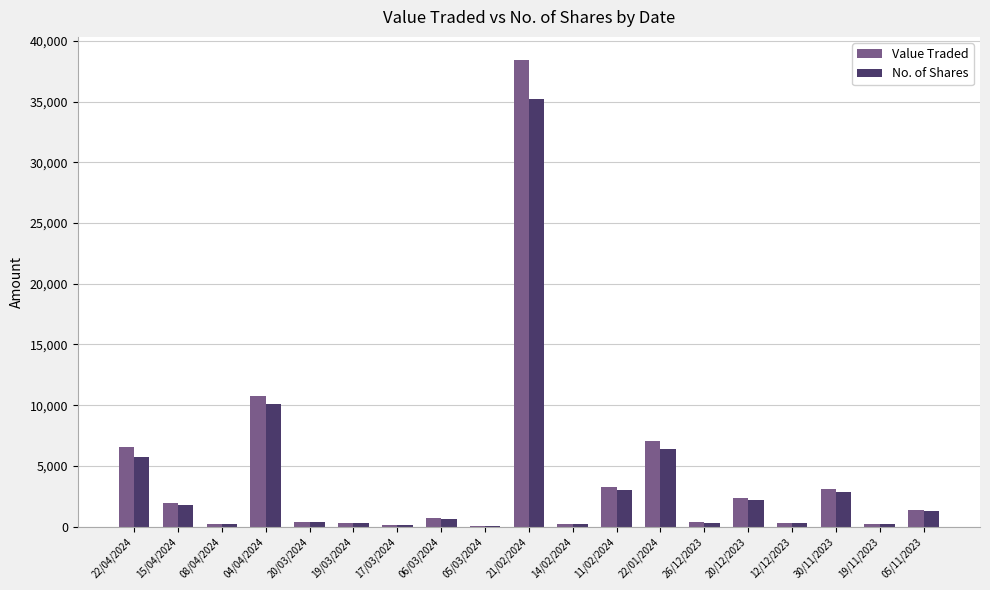

Which series changed the most between 08/04/2024 and 22/01/2024?

Value Traded